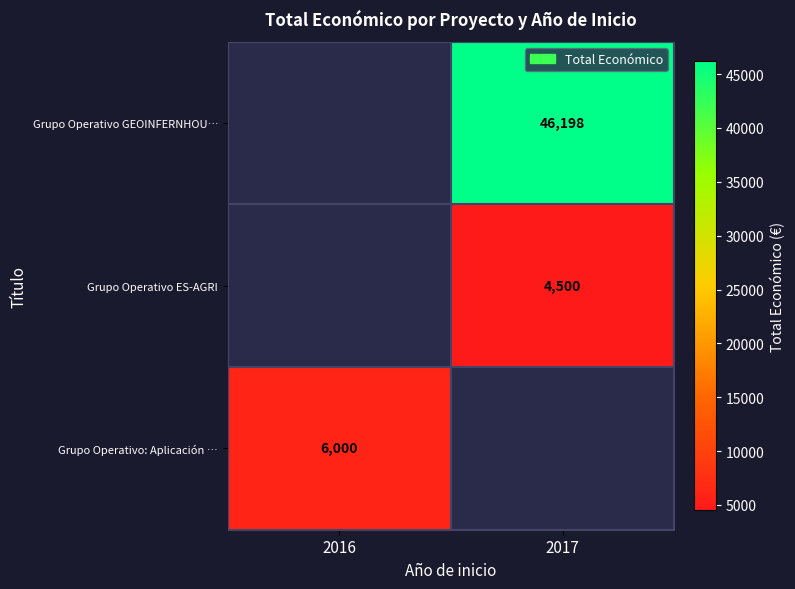

How many categories are shown in the chart?

2